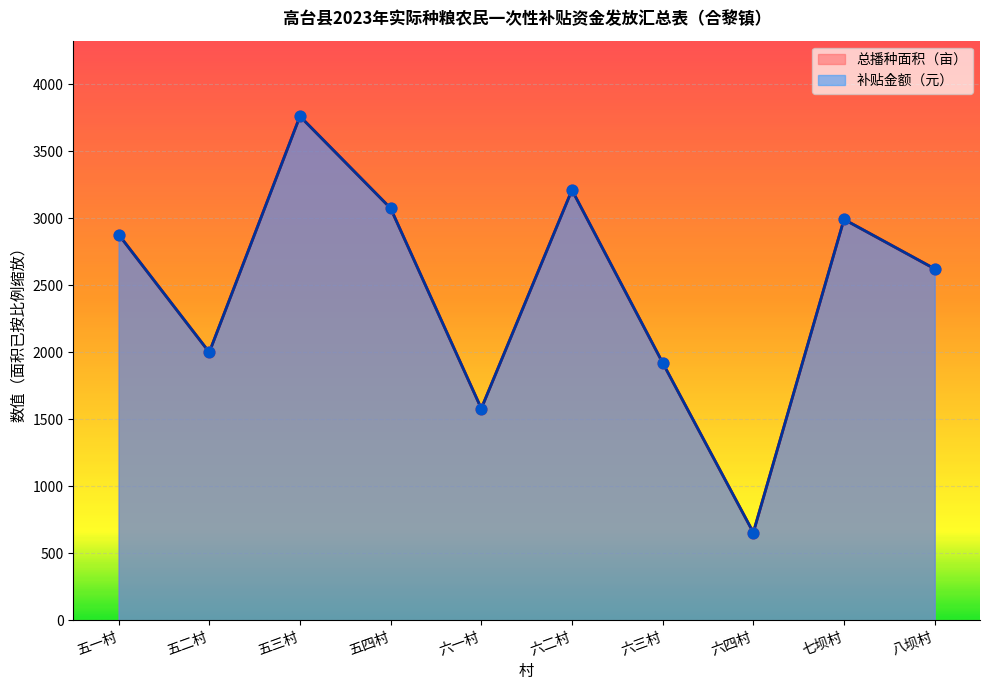

At how many categories does at least one series exceed 2057?

6